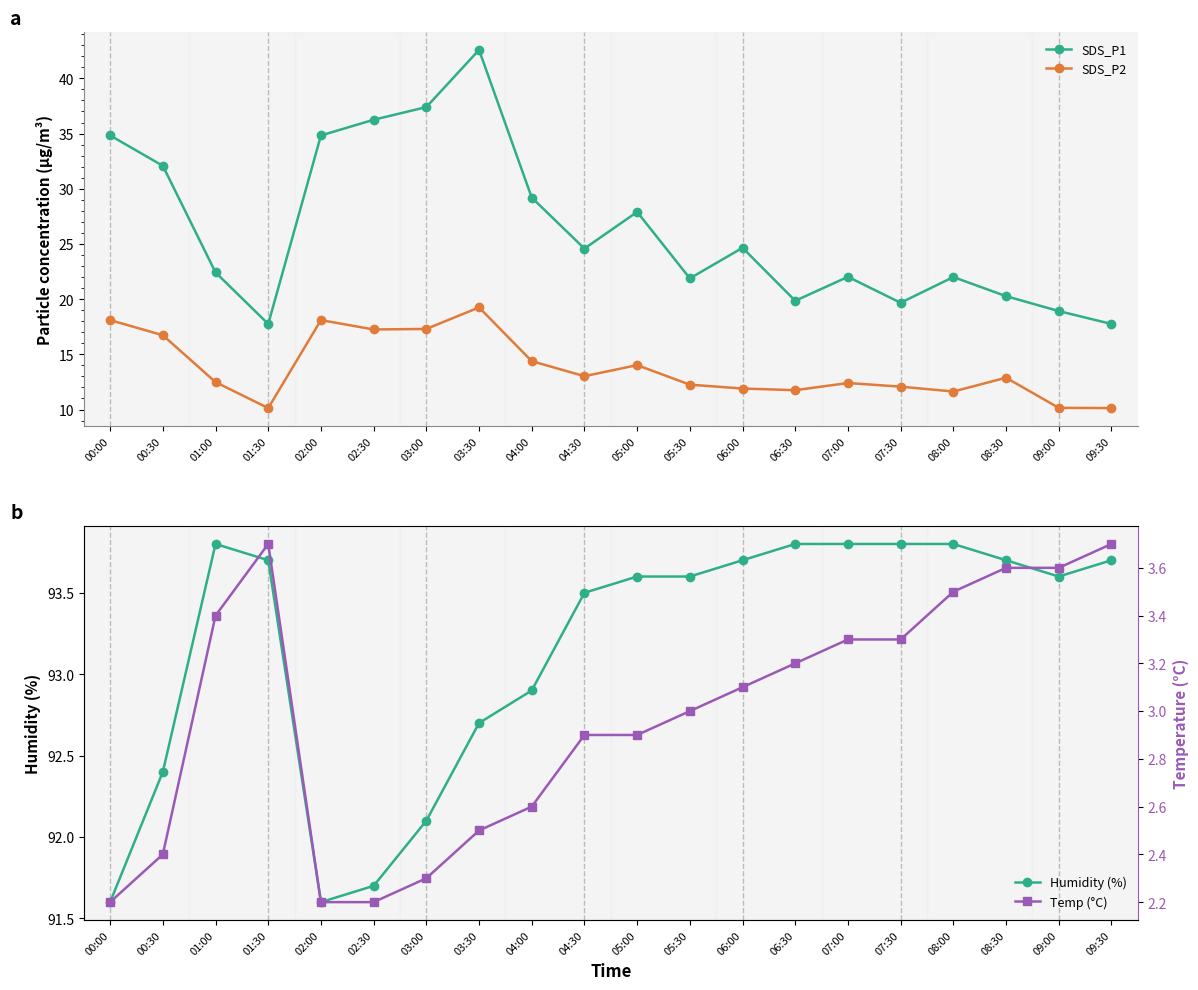

Between 05:00 and 02:00, which is larger?

02:00